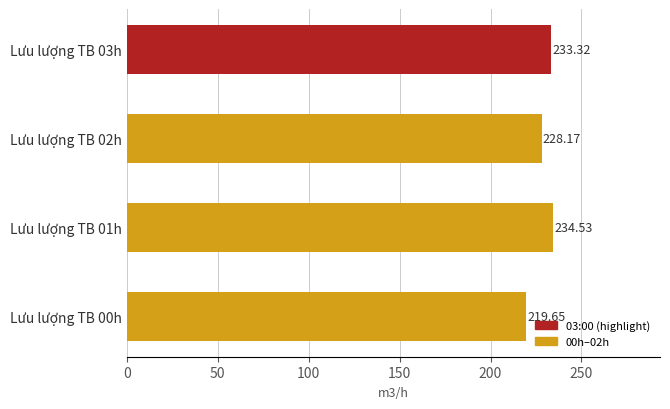

Between Lưu lượng TB 01h and Lưu lượng TB 02h, which is larger?

Lưu lượng TB 01h